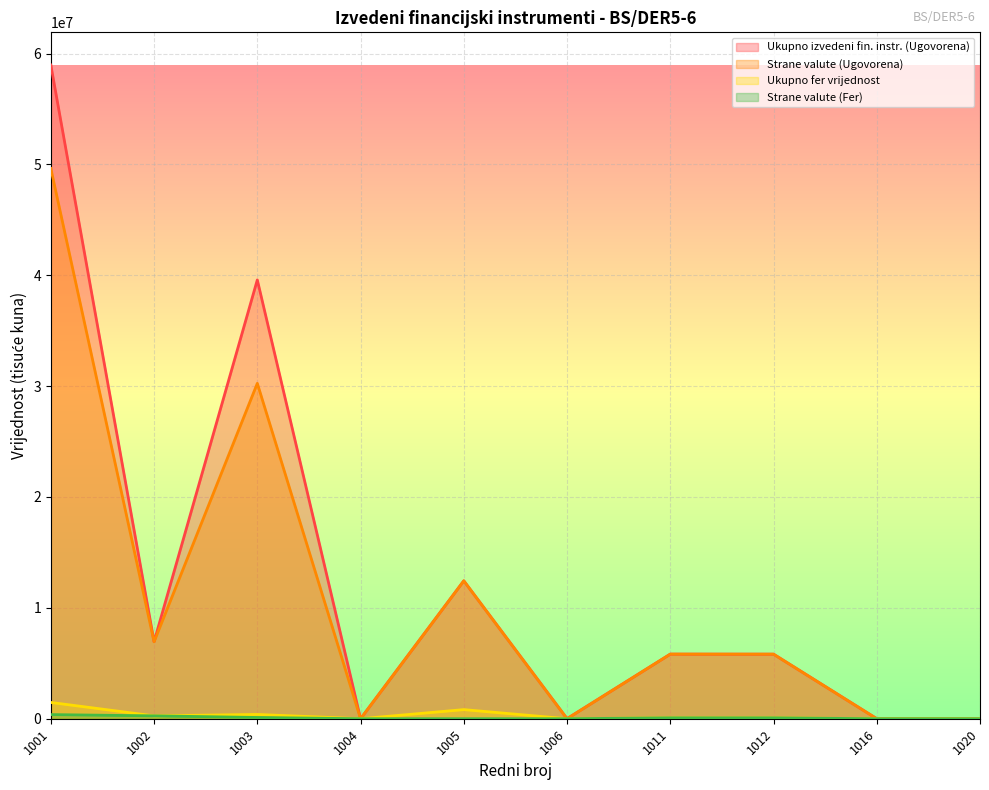

At which category does the chart reach its minimum across all series?

1004